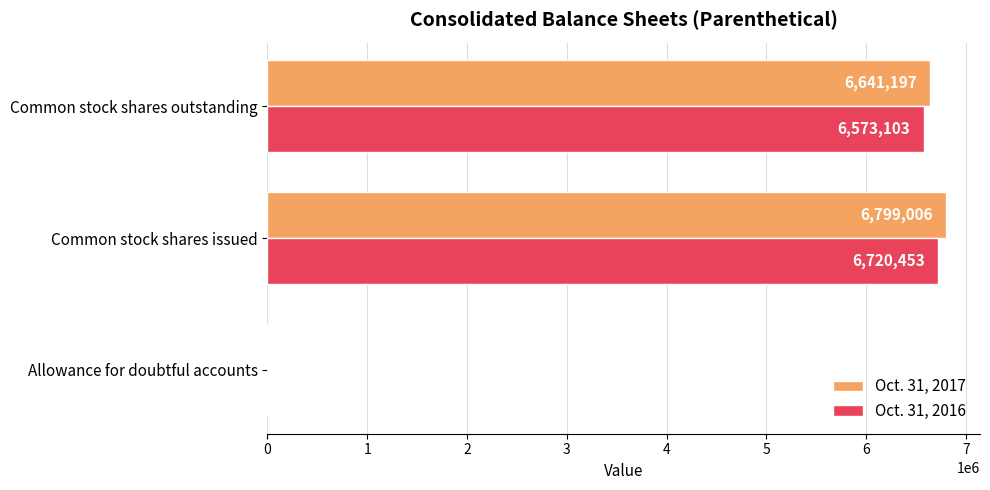

The Oct. 31, 2017 series shows 6641197 at Common stock shares outstanding. True or false?

True